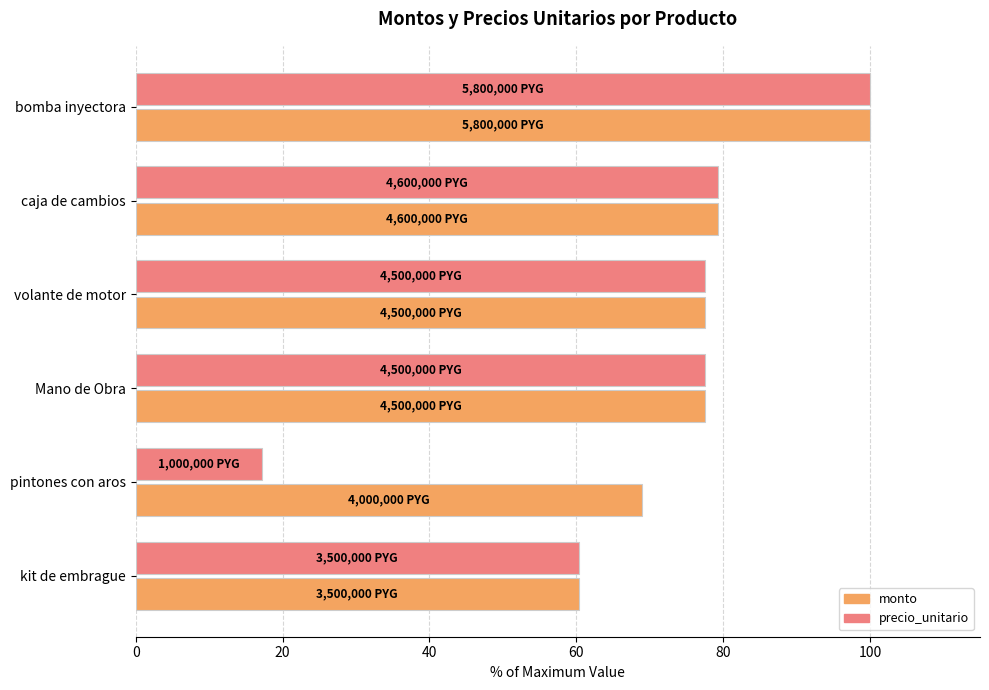

What is the total value across all series at volante de motor?

155.2